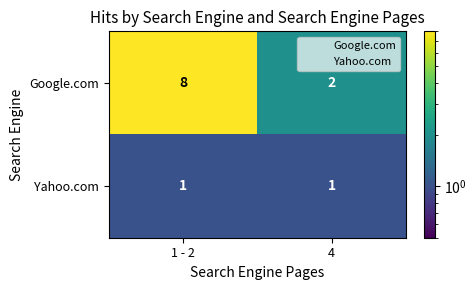

At which category does the chart reach its peak across all series?

1 - 2